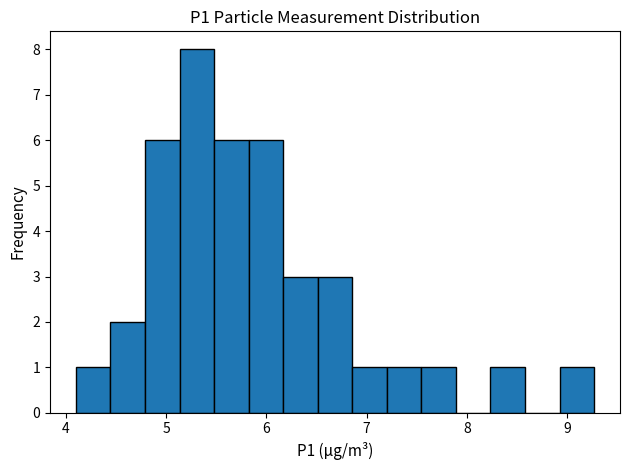

Around what value on the x-axis is the tallest bar? Give the approximate position of its centre, as read against the axis.

5.3